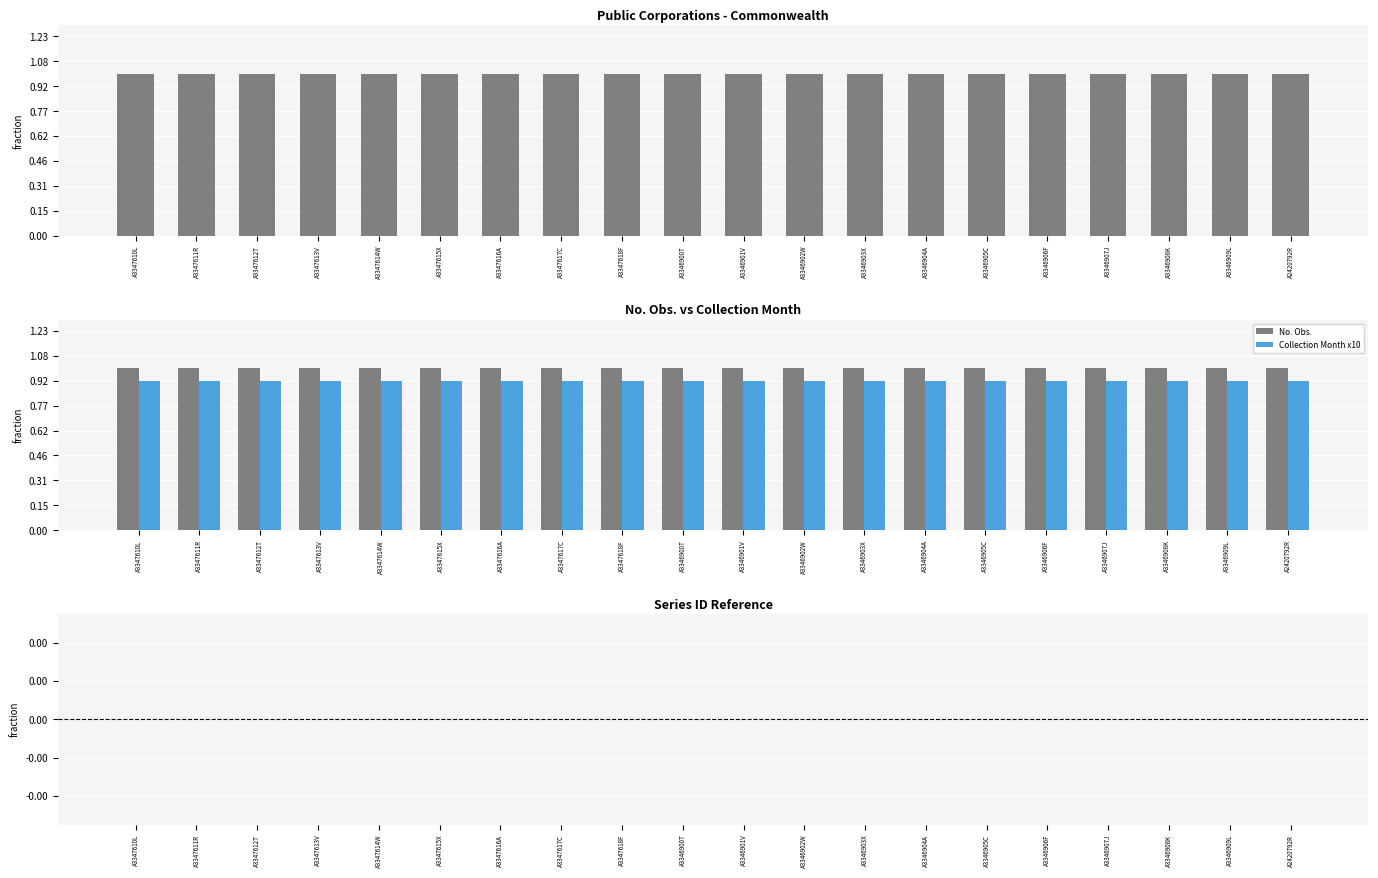

Is the value of Collection Month x10 at A3346902W greater than the value of No. Obs. at A3347610L?

No